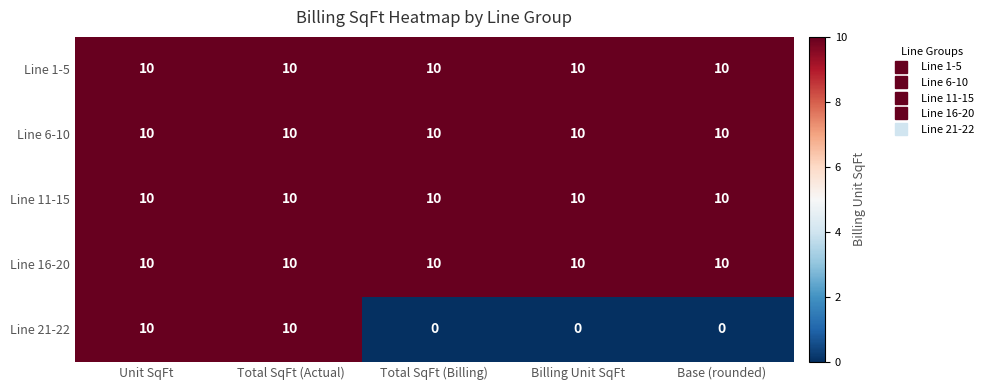

Reading left to right, list all the values displayed in this chart.

Line 1-5: Unit SqFt=10	Total SqFt (Actual)=10	Total SqFt (Billing)=10	Billing Unit SqFt=10	Base (rounded)=10
Line 6-10: Unit SqFt=10	Total SqFt (Actual)=10	Total SqFt (Billing)=10	Billing Unit SqFt=10	Base (rounded)=10
Line 11-15: Unit SqFt=10	Total SqFt (Actual)=10	Total SqFt (Billing)=10	Billing Unit SqFt=10	Base (rounded)=10
Line 16-20: Unit SqFt=10	Total SqFt (Actual)=10	Total SqFt (Billing)=10	Billing Unit SqFt=10	Base (rounded)=10
Line 21-22: Unit SqFt=10	Total SqFt (Actual)=10	Total SqFt (Billing)=0	Billing Unit SqFt=0	Base (rounded)=0